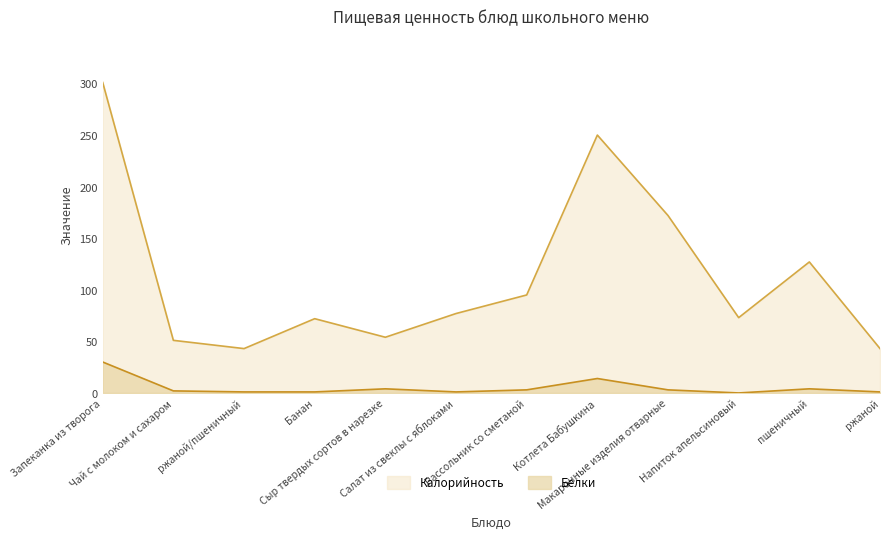

Is it true that Белки equals 30 at Запеканка из творога?

True